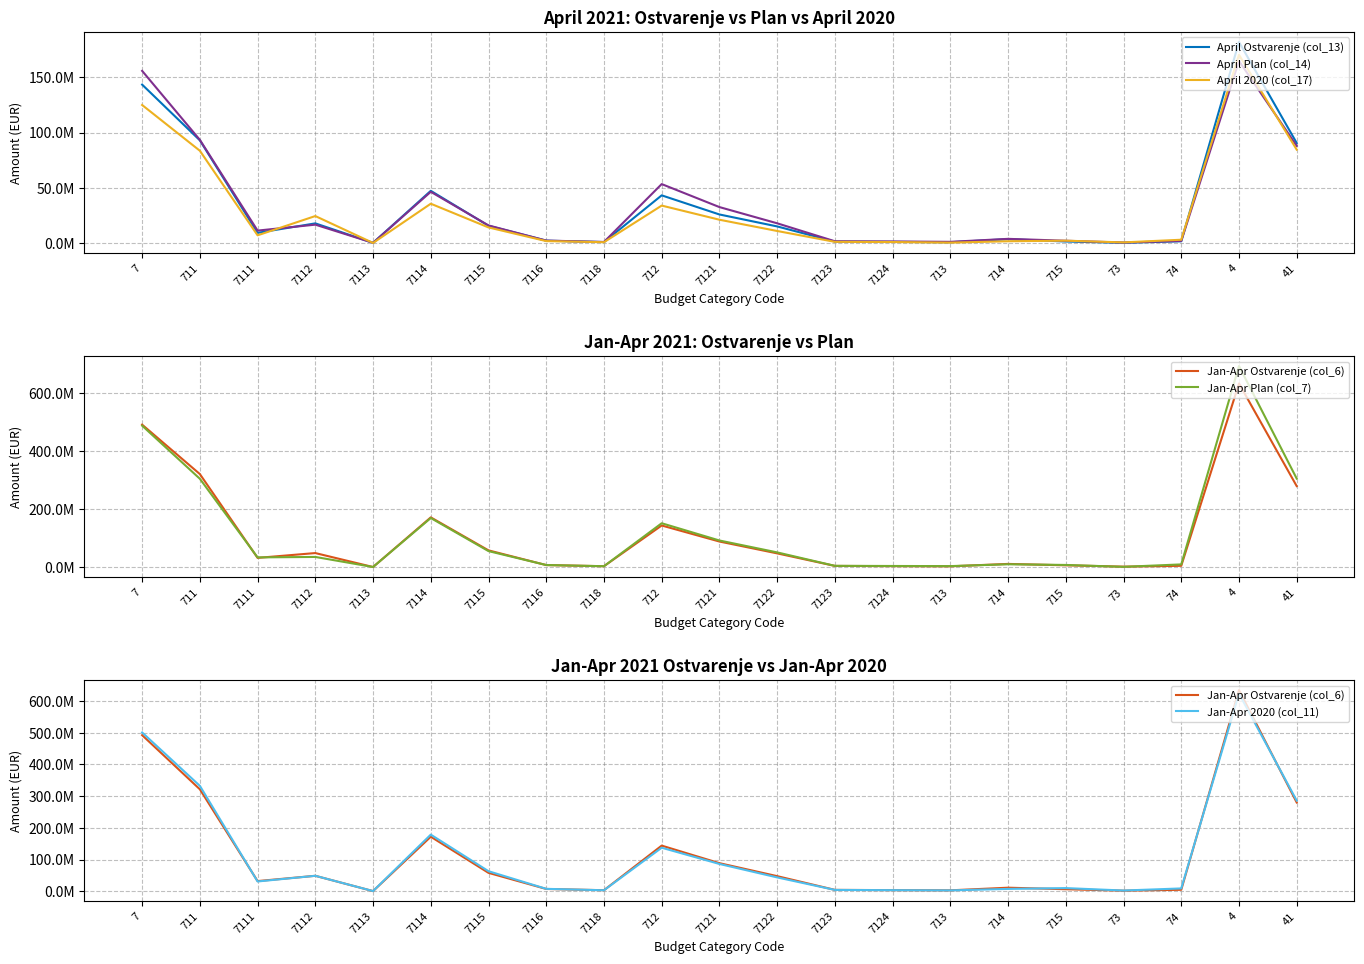

What is the minimum value for April 2020 (col_17)?

48149.3